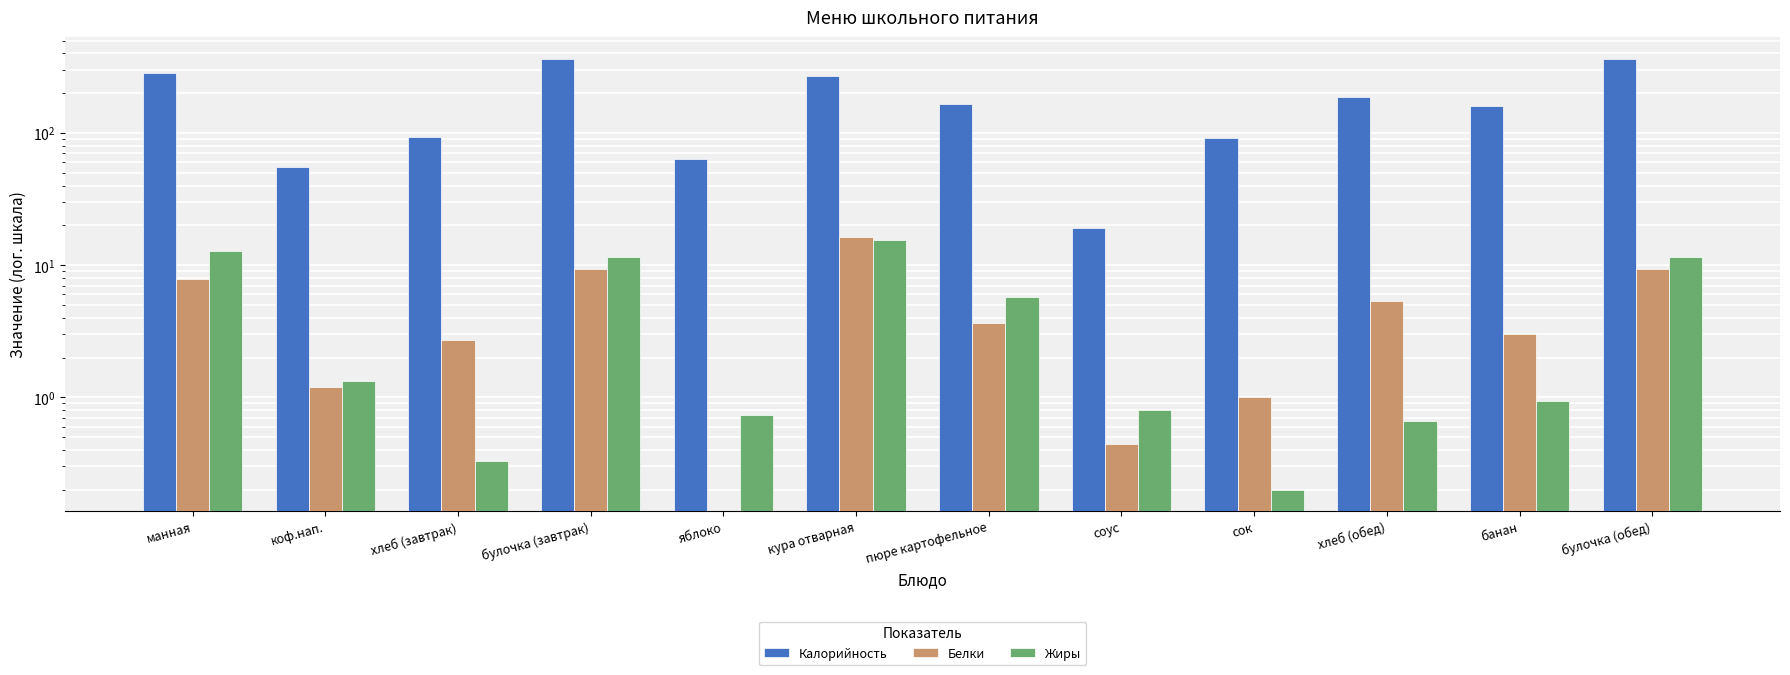

What is the value of the Белки bar at the 1st from the left?

7.8